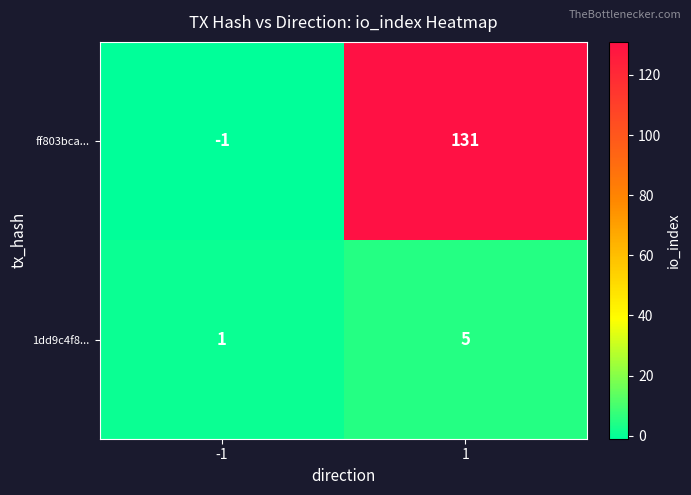

What is the difference between the maximum and minimum values in the ff803bca... series?

132